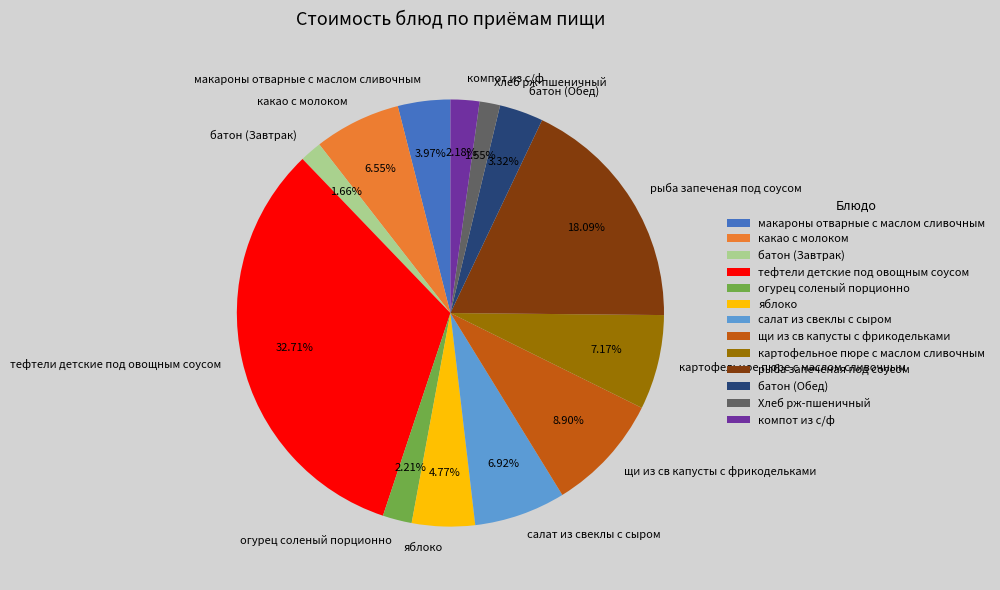

What is the largest slice in the pie chart?

тефтели детские под овощным соусом